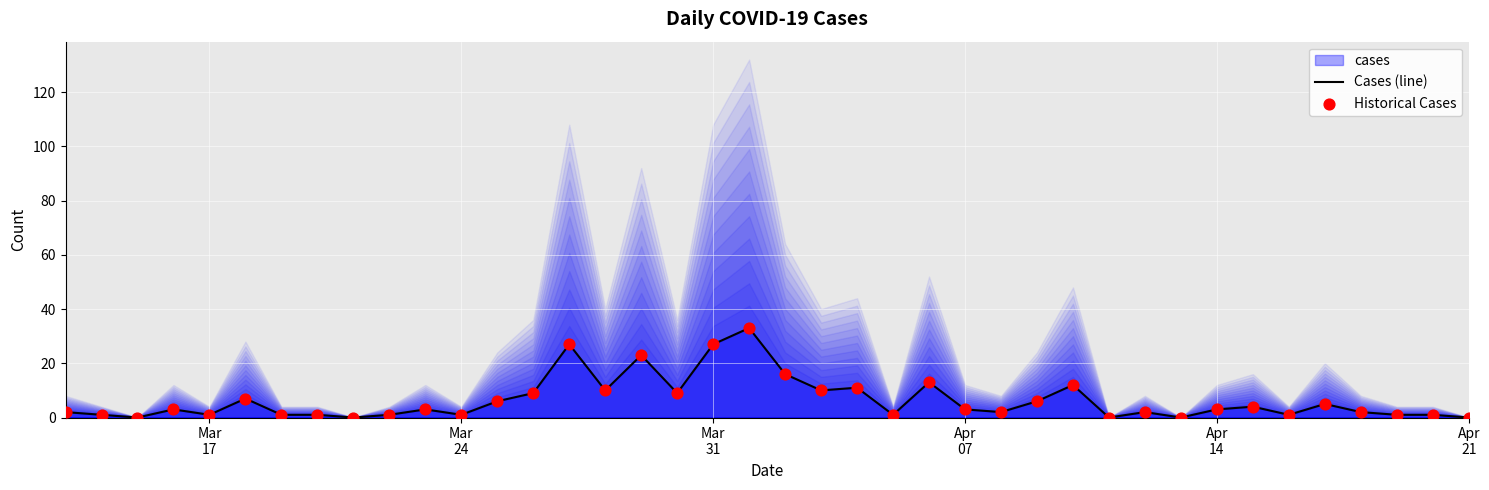

Which series has the largest Y range (max minus min)?

Cases (line)